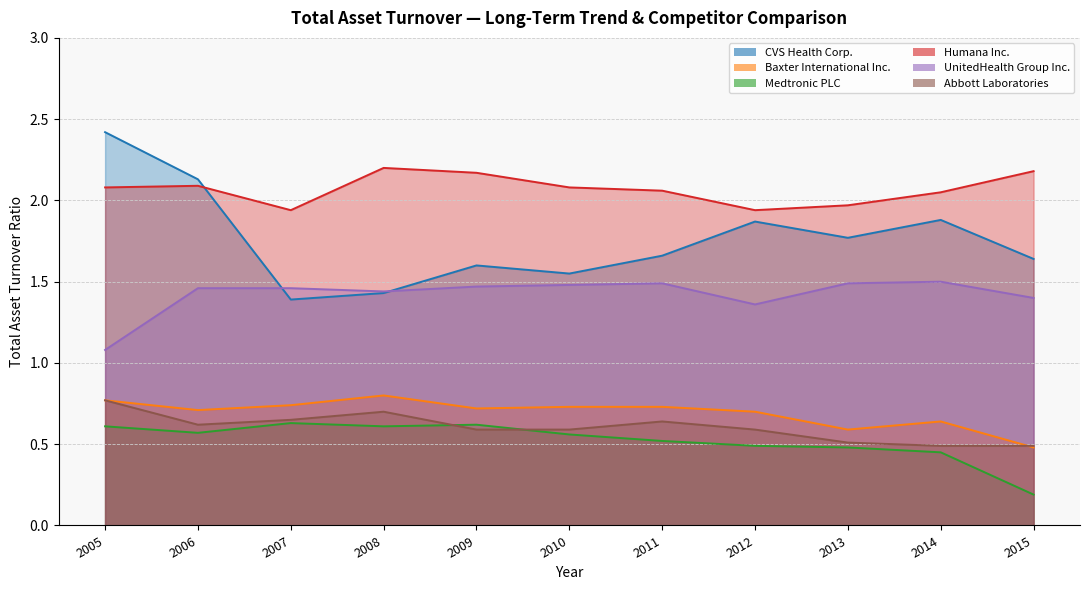

What is the maximum value shown in the chart?

2.4